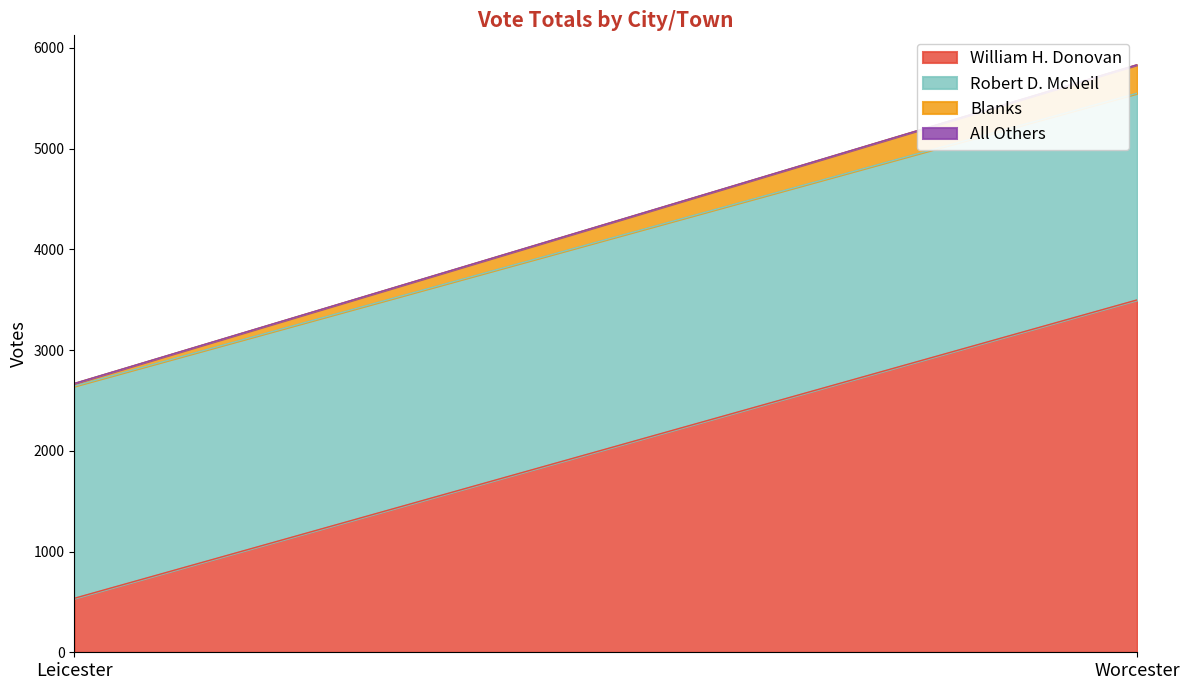

What is the label of the 2nd point from the right?

Leicester